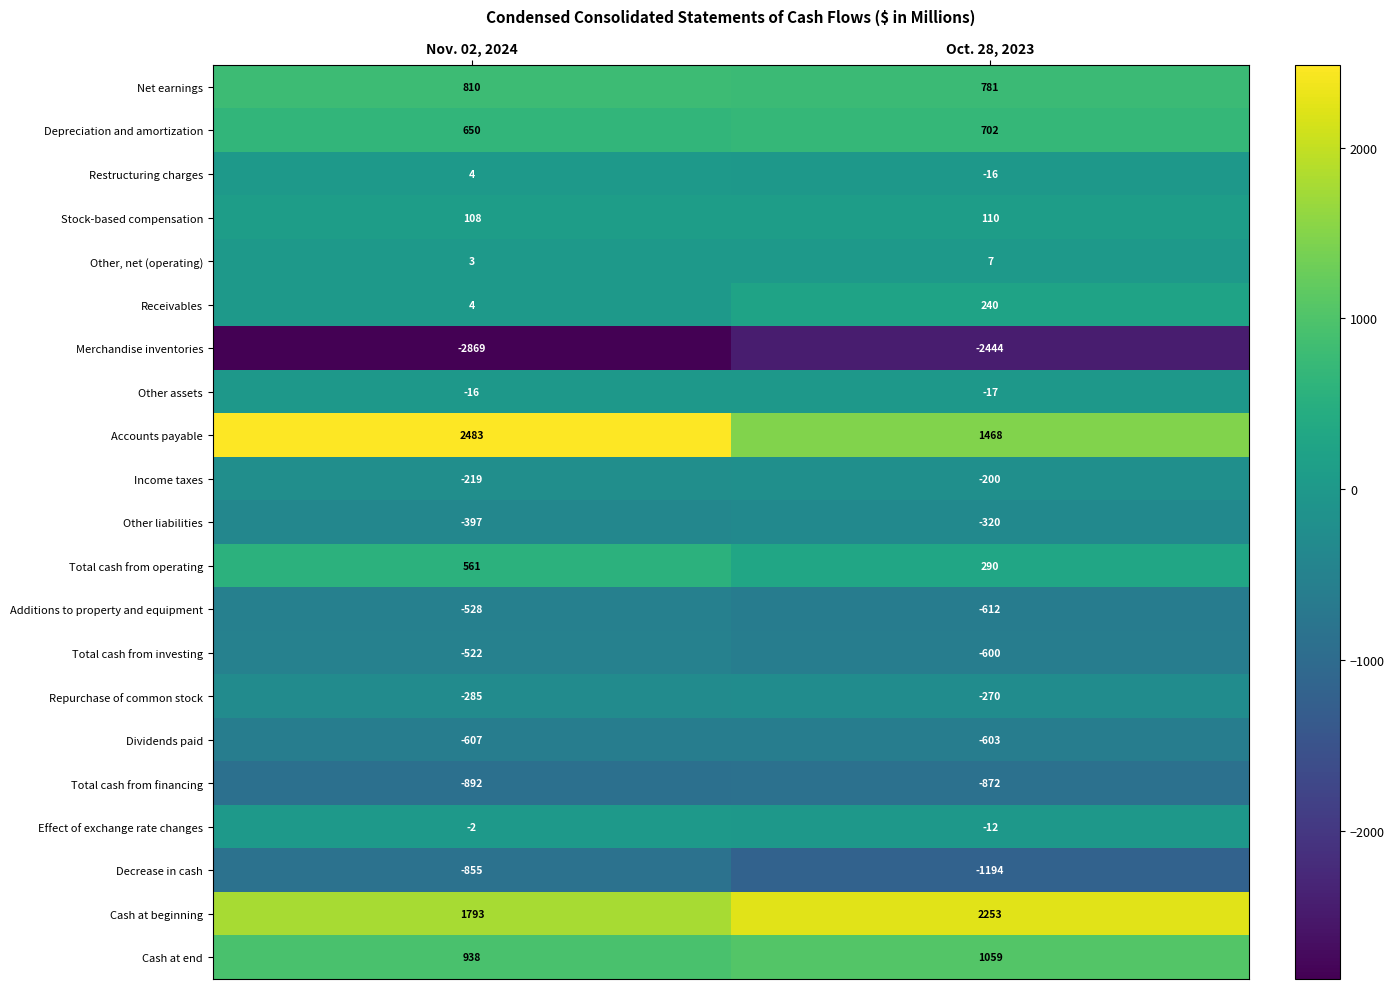

The Merchandise inventories series shows -2869 at Nov. 02, 2024. True or false?

True